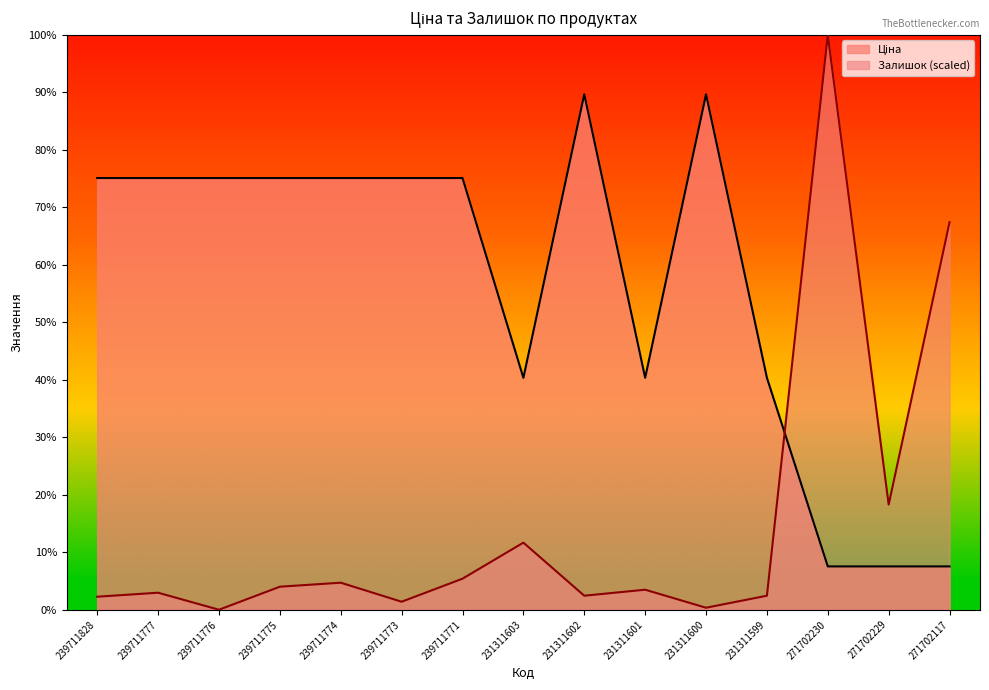

What is the maximum value for Ціна?

7173.5